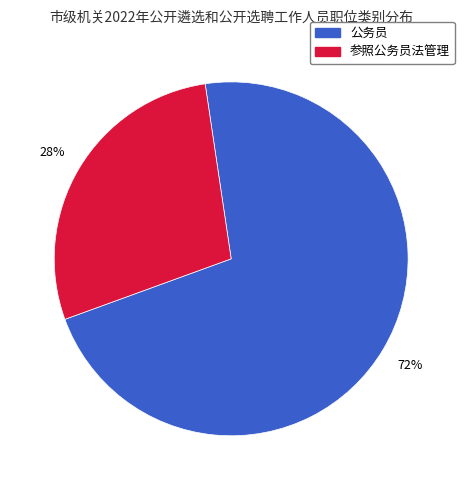

Which has a higher value, 参照公务员法管理 or 公务员?

公务员